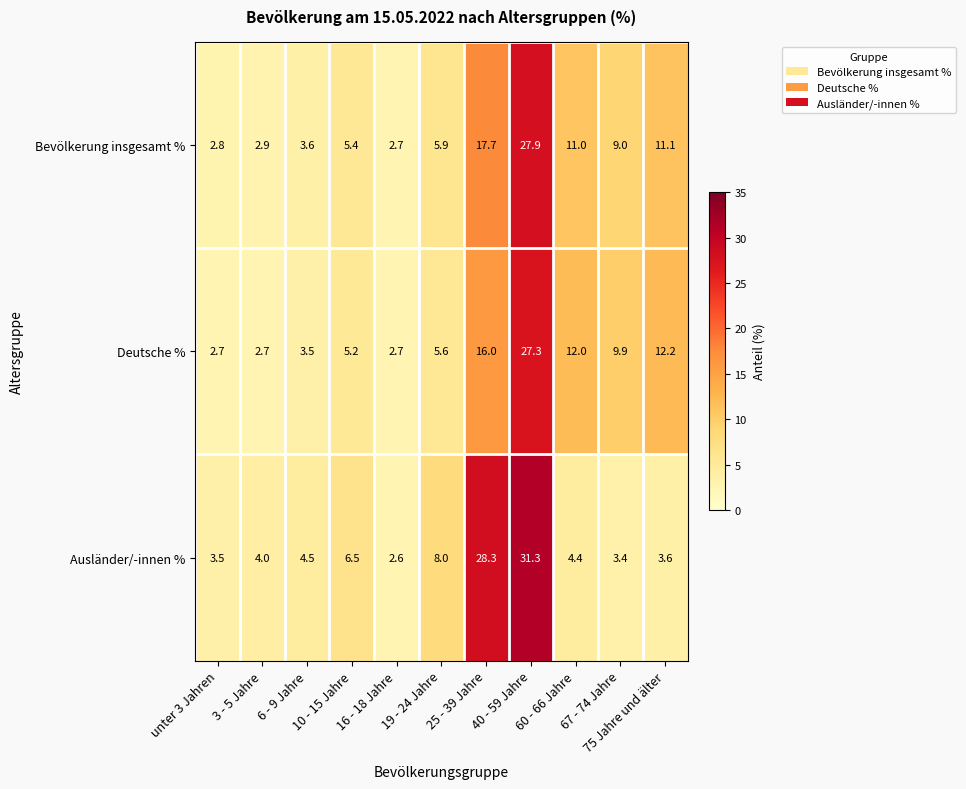

Which series has the largest total across all categories?

Ausländer/-innen %